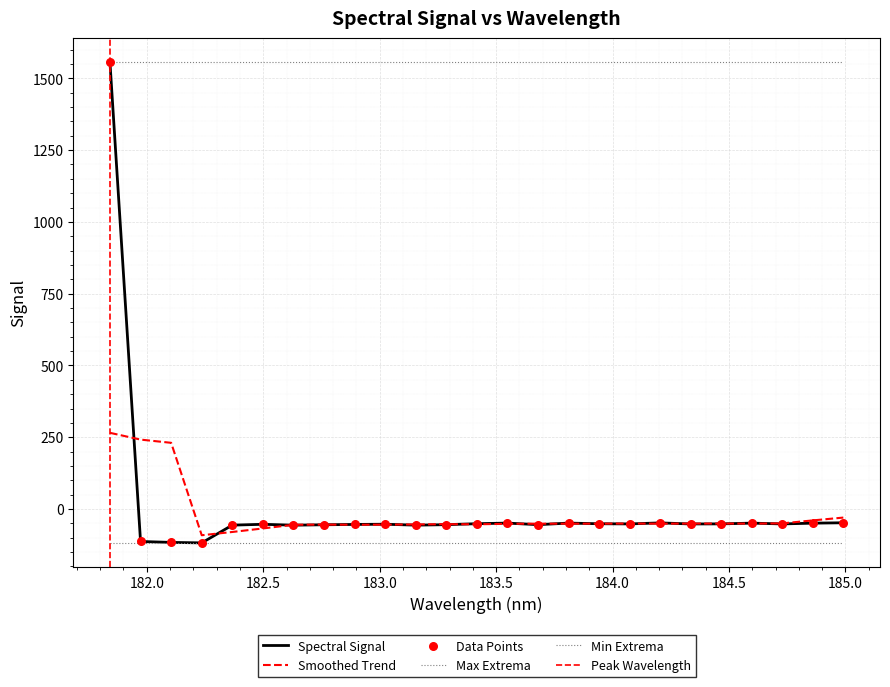

Which has a higher value, 183.4176122368 or 182.498667305?

183.4176122368